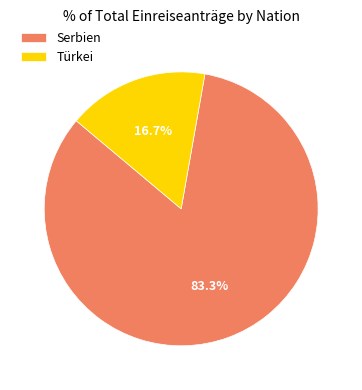

Approximately how many times larger is the value at Serbien compared to Türkei?

5.0